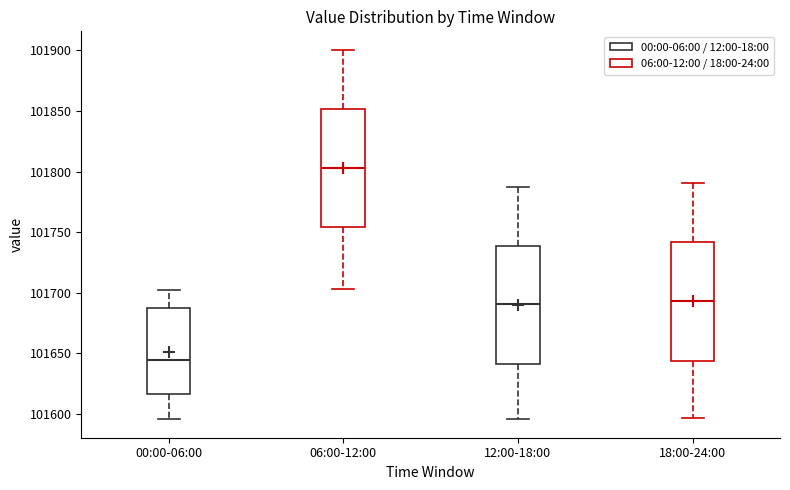

Which box has the highest median line?

06:00-12:00